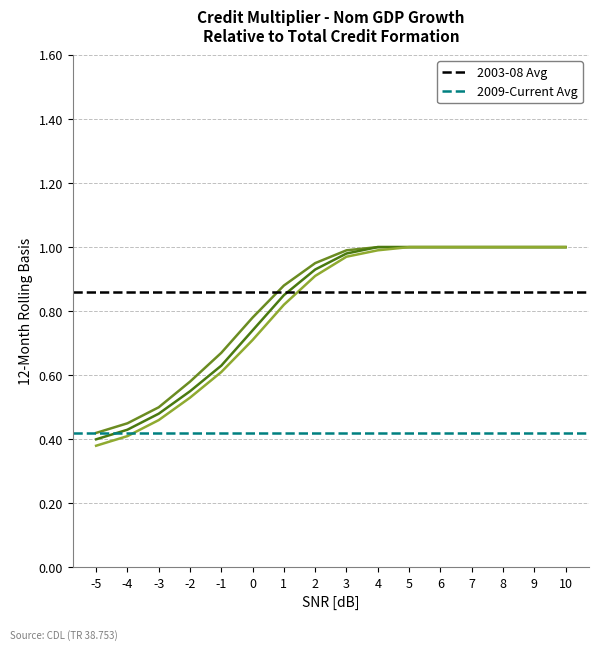

What is the minimum value shown in the chart?

0.4